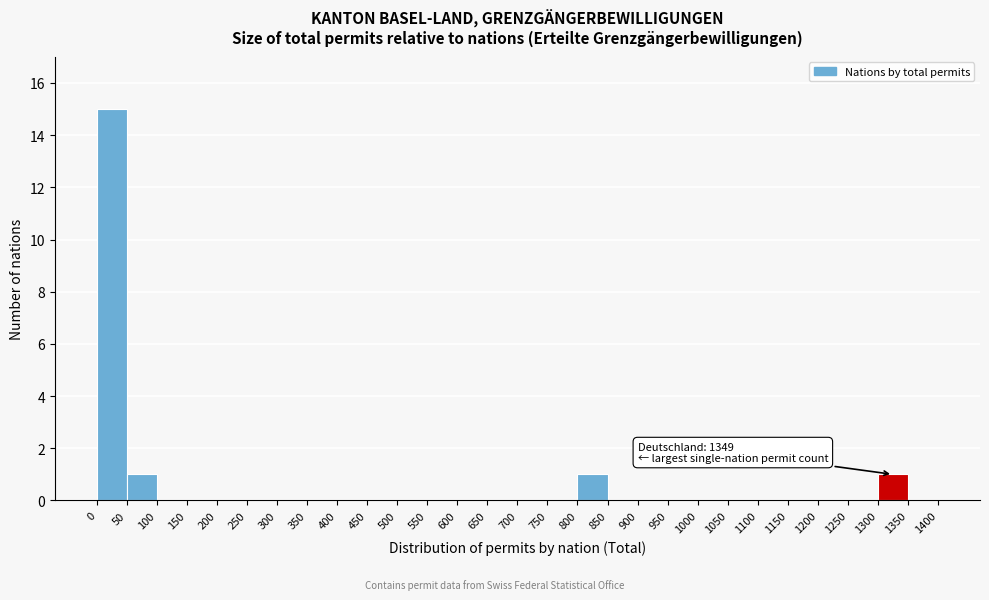

Over which range of the x-axis is the bar tallest?

0 to 50